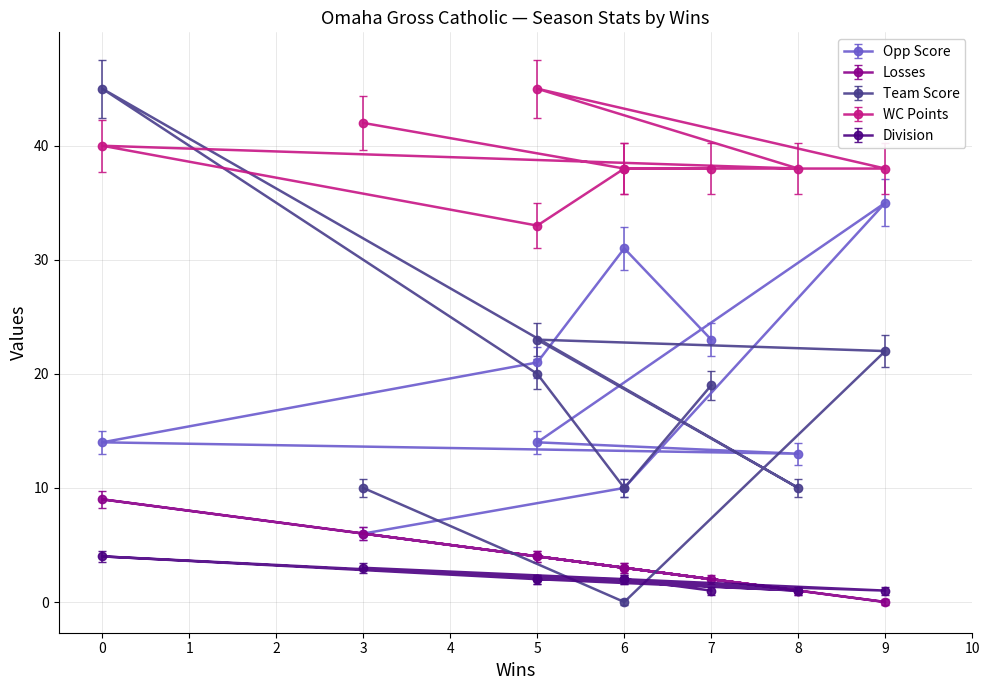

Reading right to left, transcribe all the data shown in this chart.

Opp Score: 23	31	21	14	13	14	35	10	6
Losses: 2	3	4	9	1	4	0	3	6
Team Score: 19	10	20	45	10	23	22	0	10
WC Points: 38	38	33	40	38	45	38	38	42
Division: 1	2	2	4	1	2	1	2	3